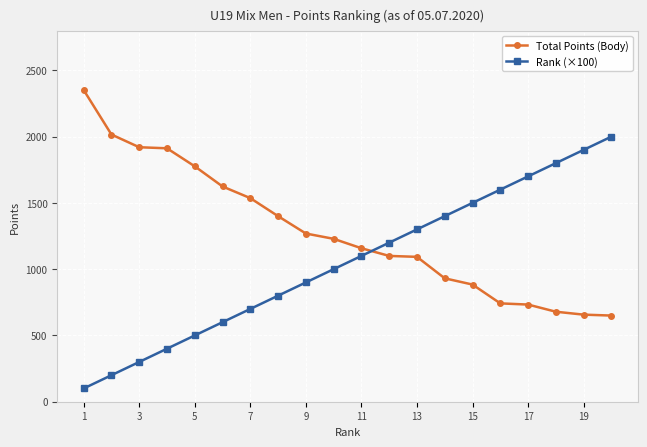

After their last crossing, which series has the higher values: Rank (×100) or Total Points (Body)?

Rank (×100)